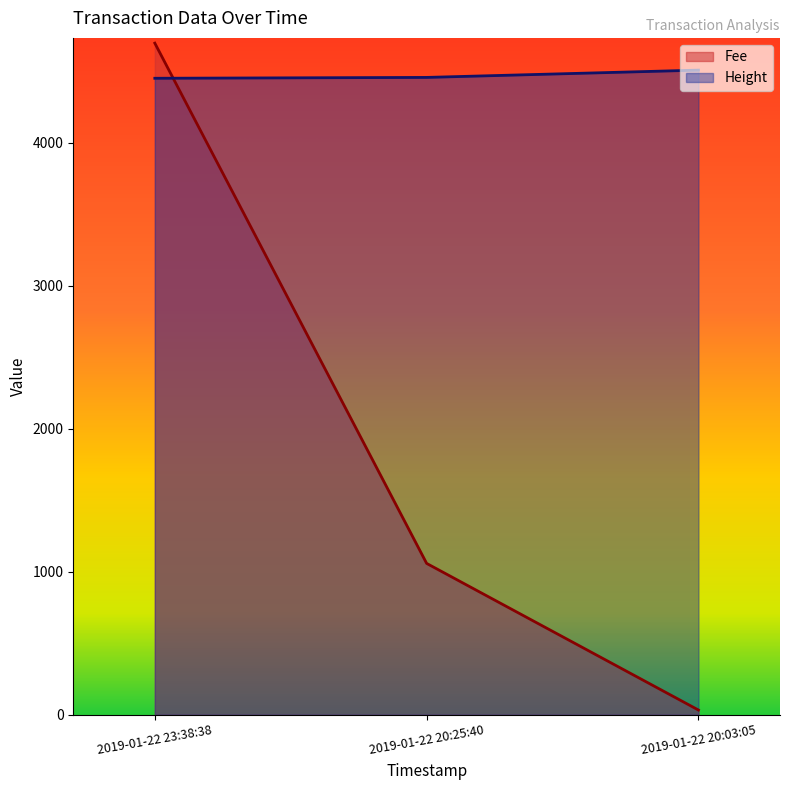

How many categories are shown in the chart?

3